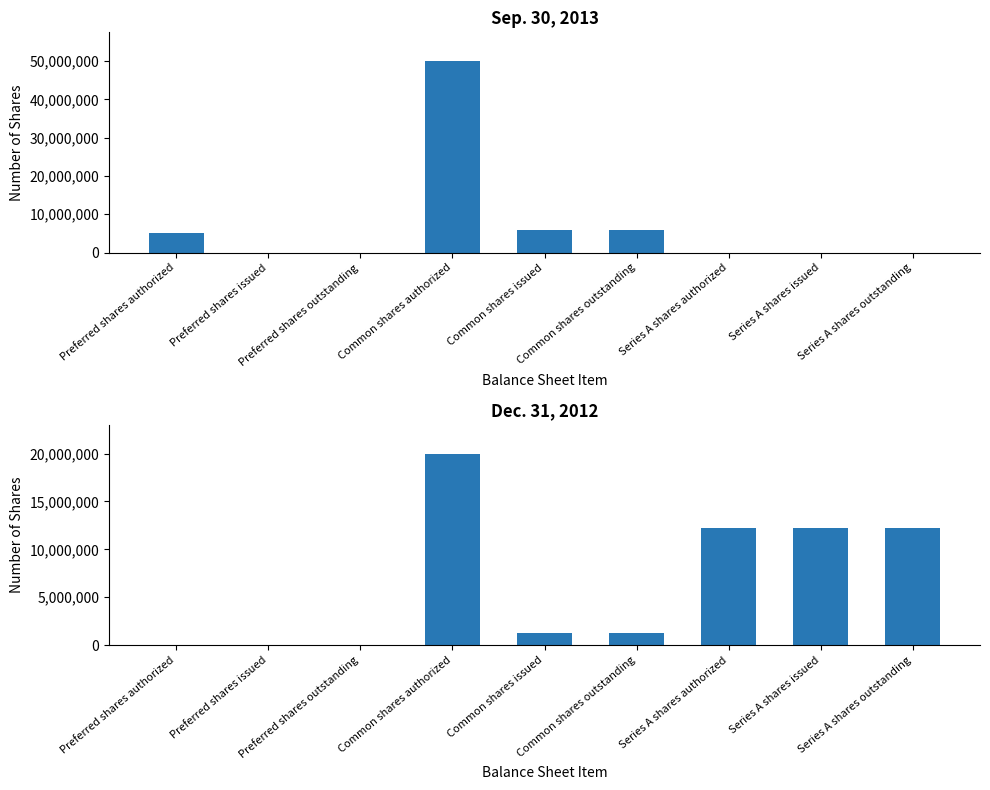

At which label does Dec. 31, 2012 reach its peak?

Common shares authorized